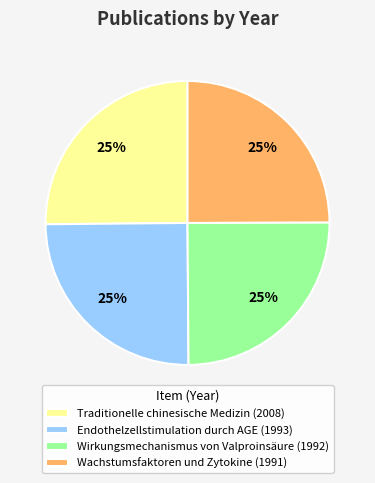

How many slices are in this pie chart?

4